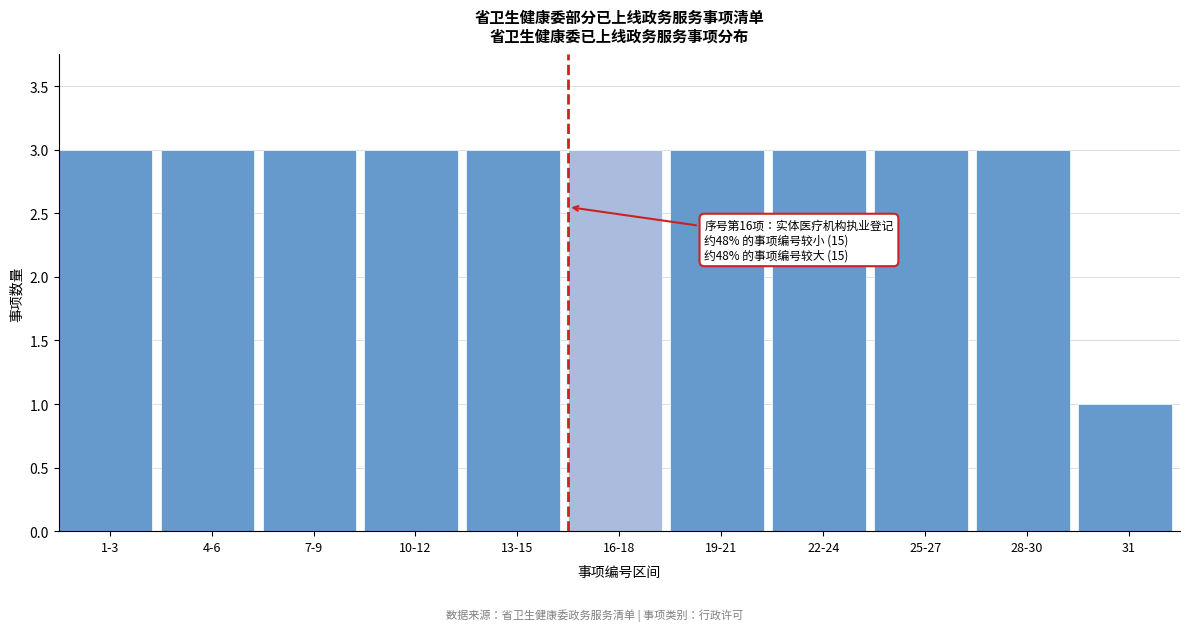

Reading left to right, what are all the values shown in this chart?

3	3	3	3	3	3	3	3	3	3	1